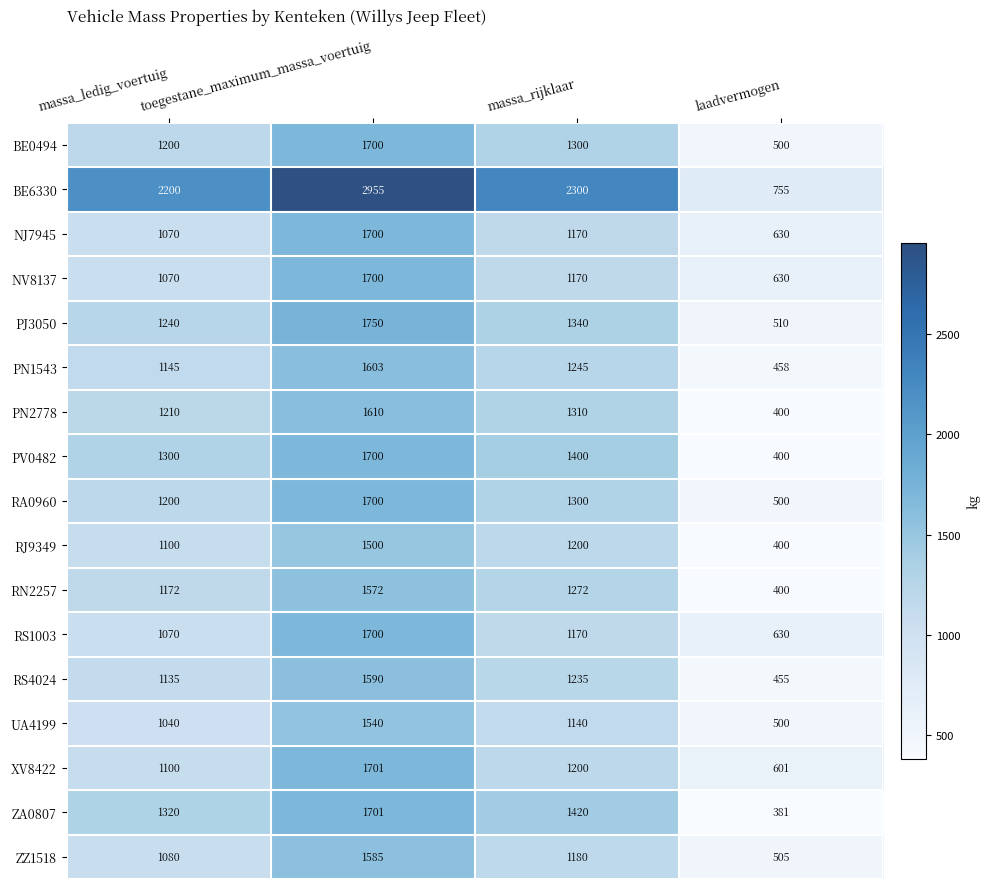

What is the sum of all RS1003 values?

4570